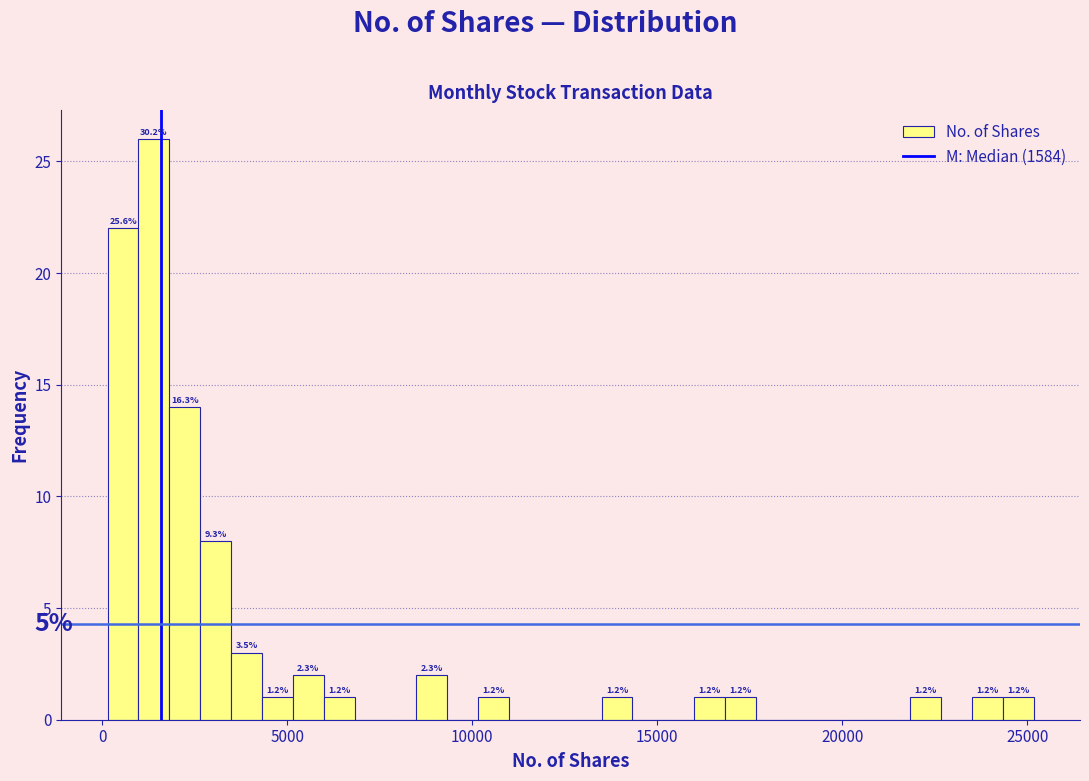

Around what value on the x-axis is the tallest bar? Give the approximate position of its centre, as read against the axis.

1500